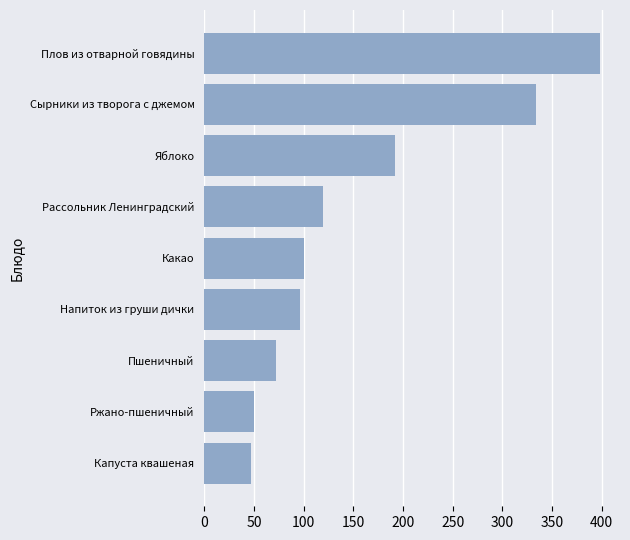

What is the average value?

156.7